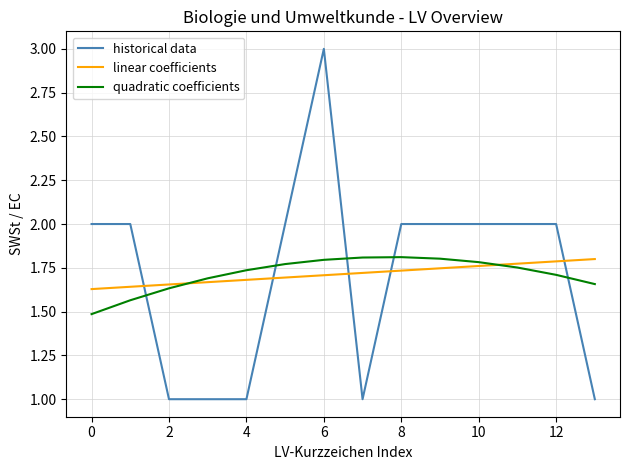

How many intersections are there between historical data and quadratic coefficients?

5